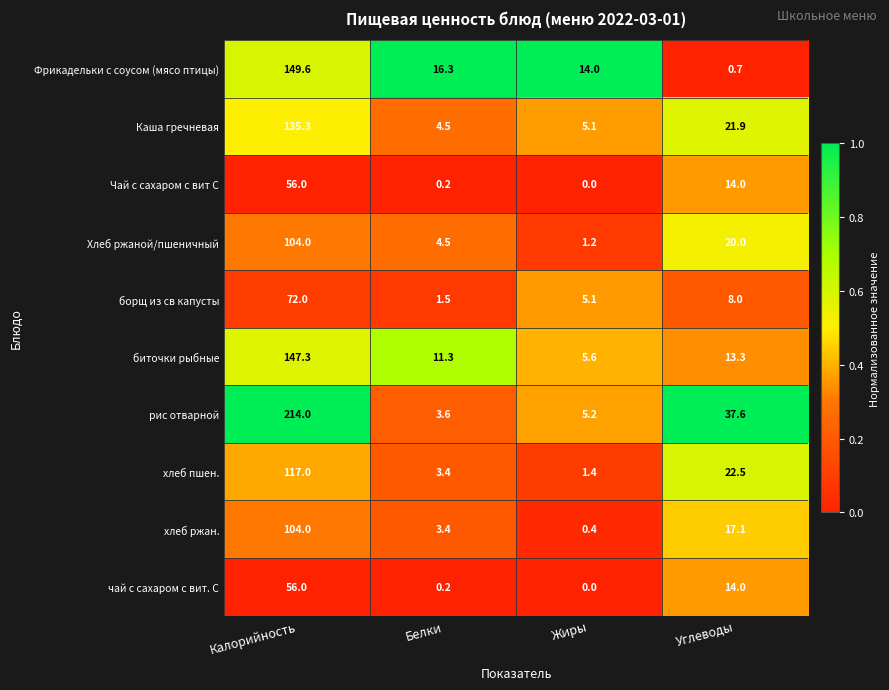

List the labels in order of хлеб пшен. value, largest first.

Калорийность, Углеводы, Белки, Жиры